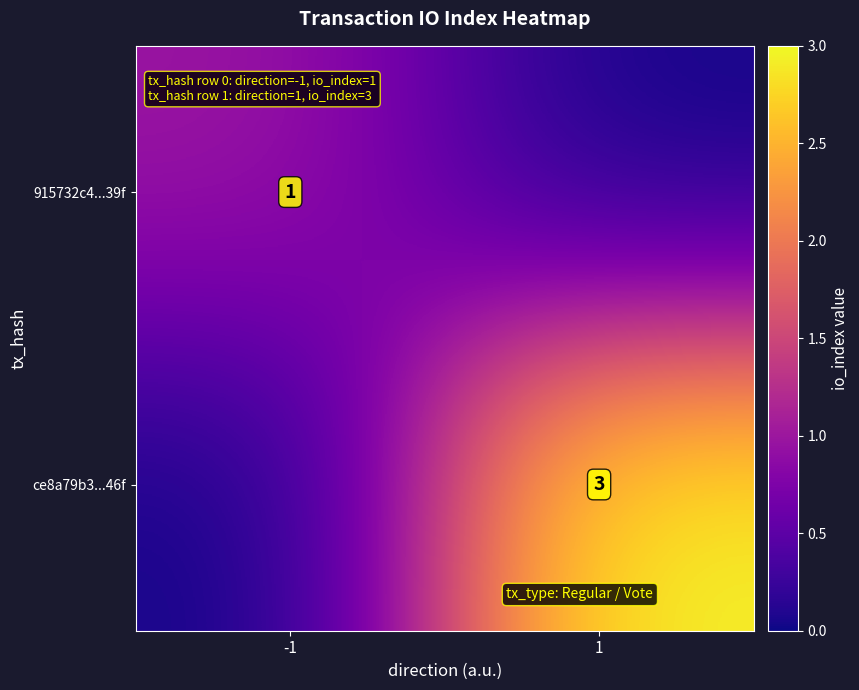

The value of ce8a79b3...46f at 1 is 1. True or false?

False